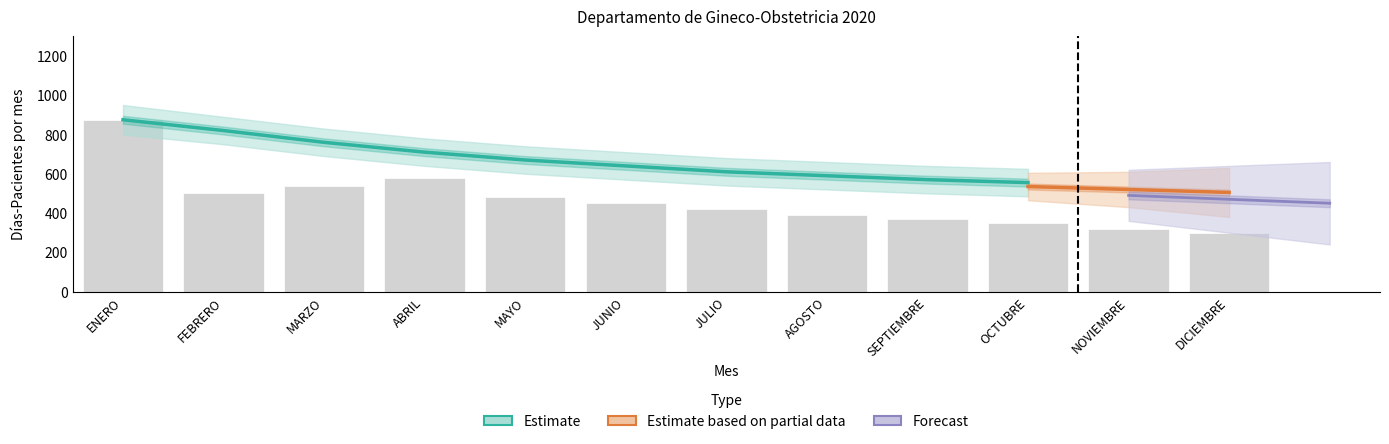

Is the value of EGRESOS at SEPTIEMBRE greater than the value of DIAS-PACIENTES at FEBRERO?

No